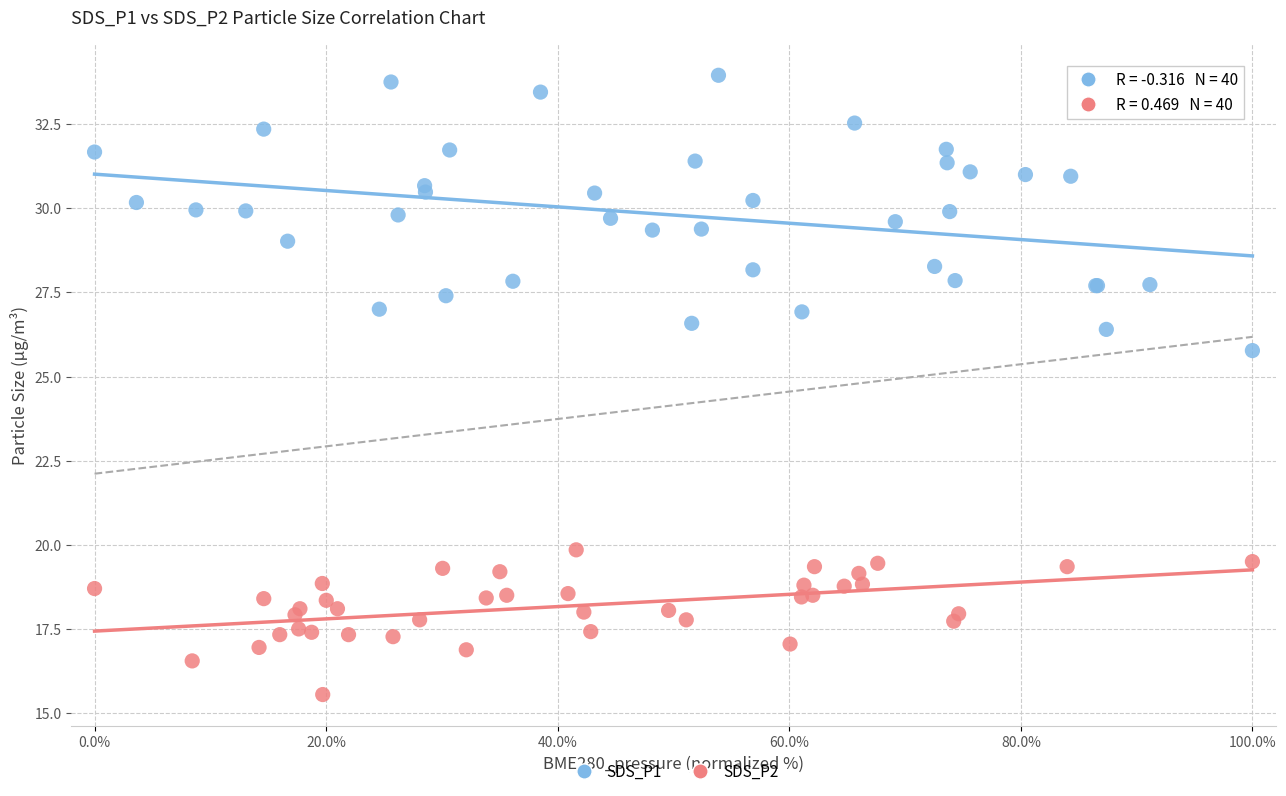

Which series has the widest spread of Y values?

SDS_P1